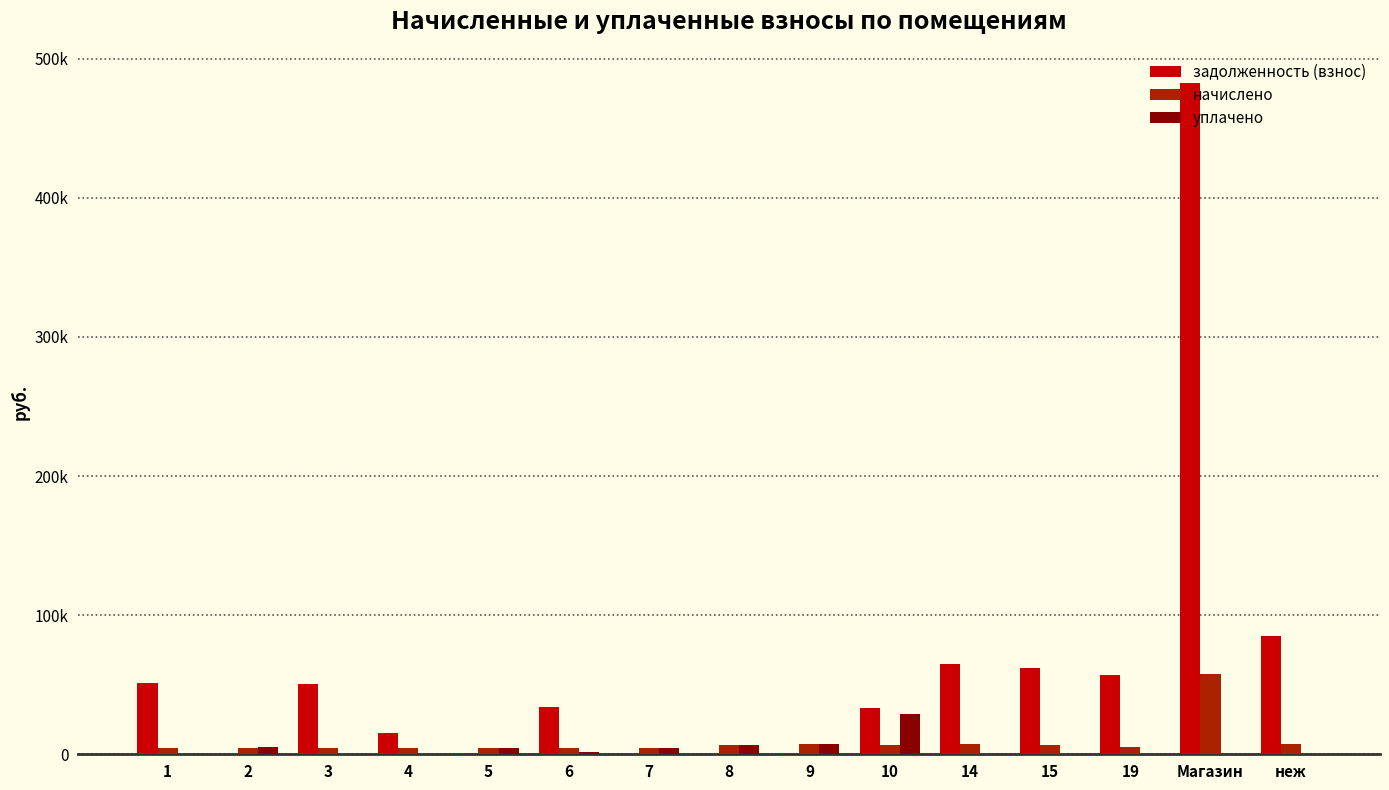

At which label is начислено closest to 31160?

9